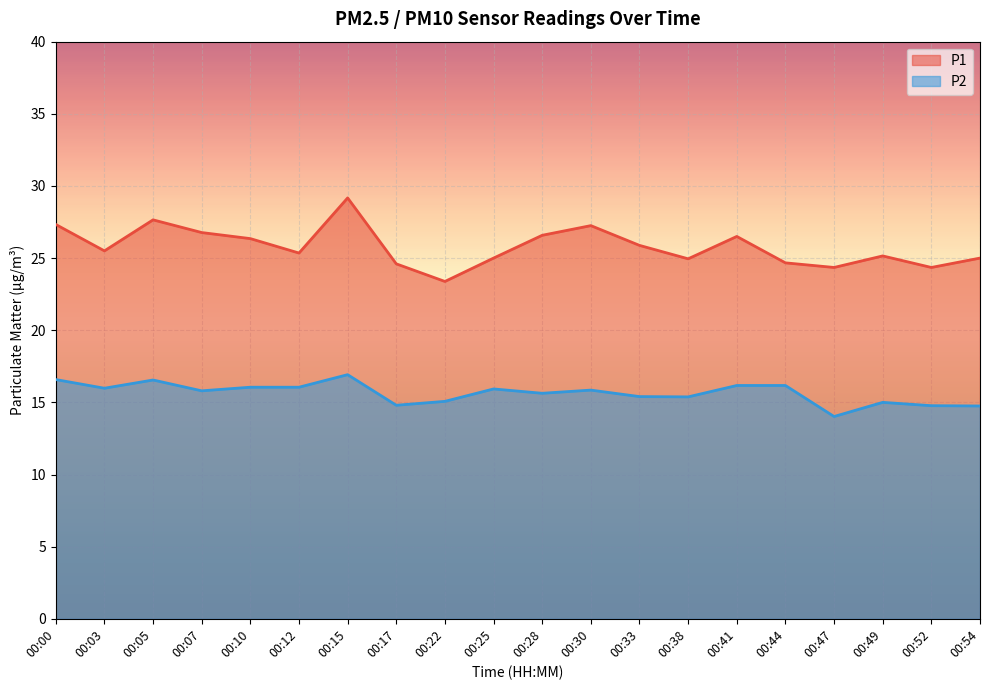

Rank the categories by P2 value from lowest to highest.

00:47, 00:54, 00:52, 00:17, 00:49, 00:22, 00:38, 00:33, 00:28, 00:07, 00:30, 00:25, 00:03, 00:10, 00:12, 00:41, 00:44, 00:05, 00:00, 00:15